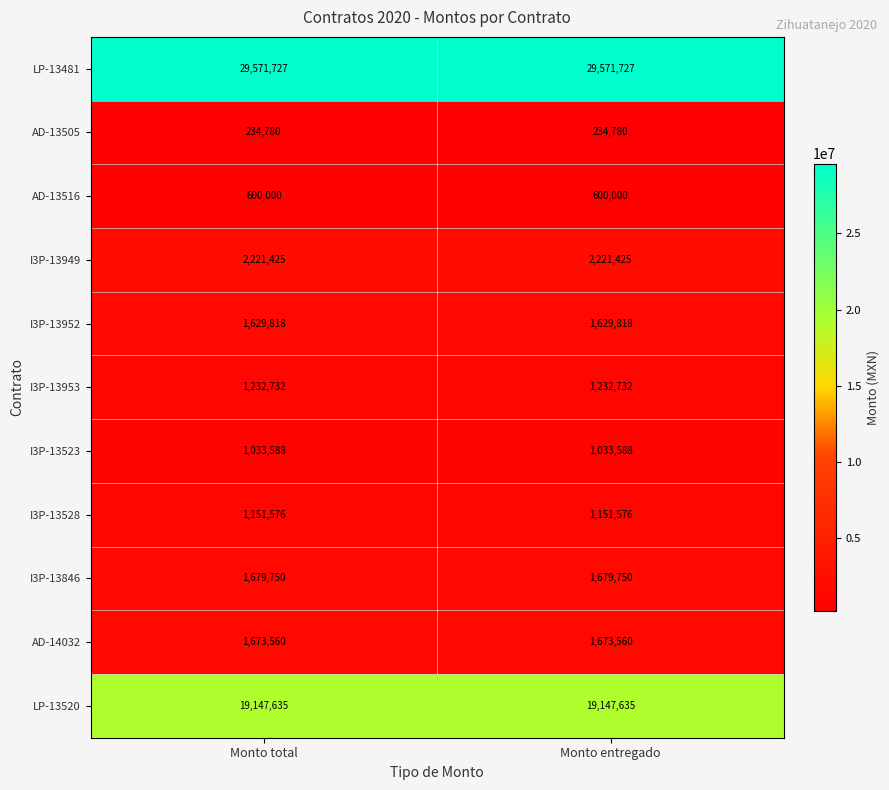

What is the total value across all series at Monto total?

60176591